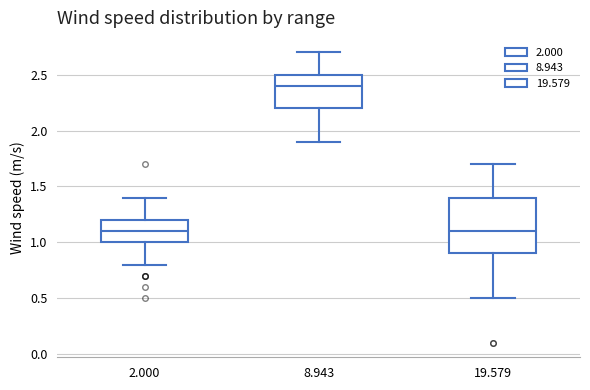

Reading left to right, read every box against the y-axis: the position of its median line, the range the box covers, and the ends of its whiskers. The values are not printed on the chart, so give them approximately, as read against the axis.

2.000: median 1.1, box 1.0 to 1.2, whiskers 0.8 to 1.4
8.943: median 2.4, box 2.2 to 2.5, whiskers 1.9 to 2.7
19.579: median 1.1, box 0.9 to 1.4, whiskers 0.5 to 1.7